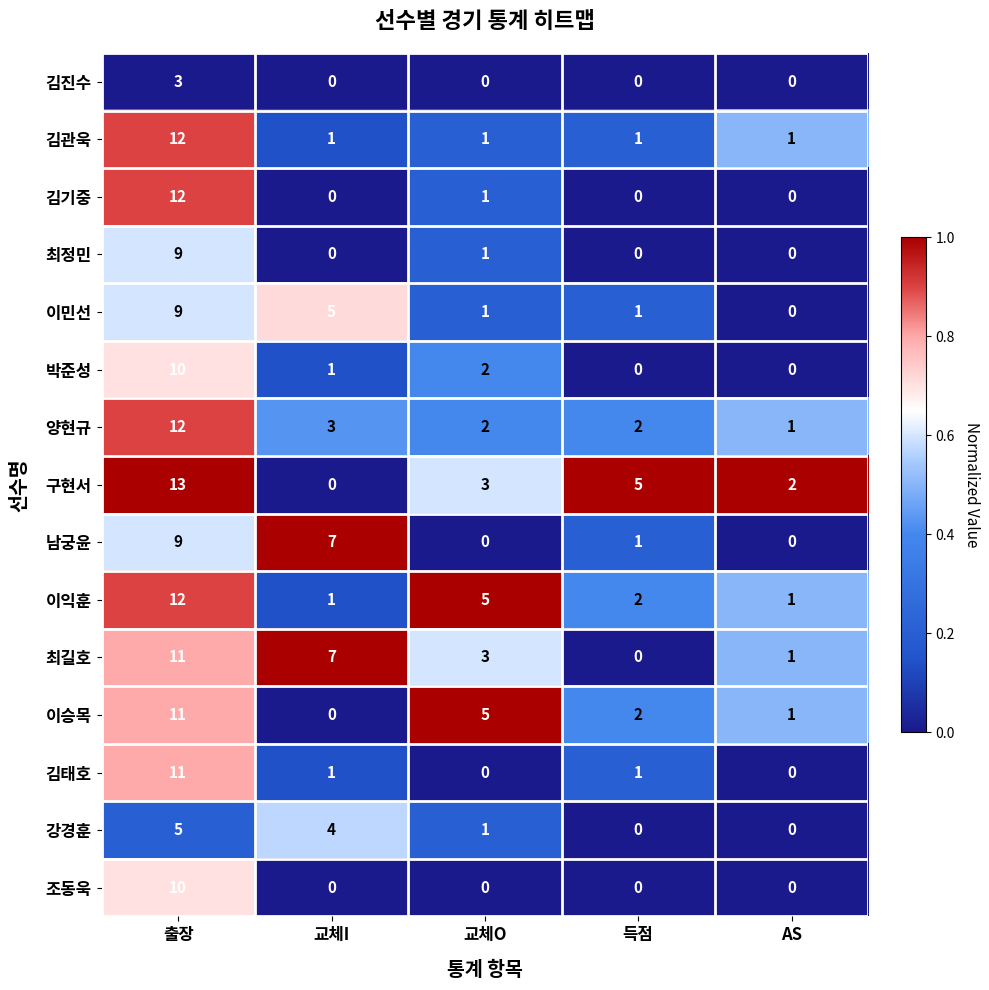

True or false: 최길호 has a value of 0 at 득점.

True